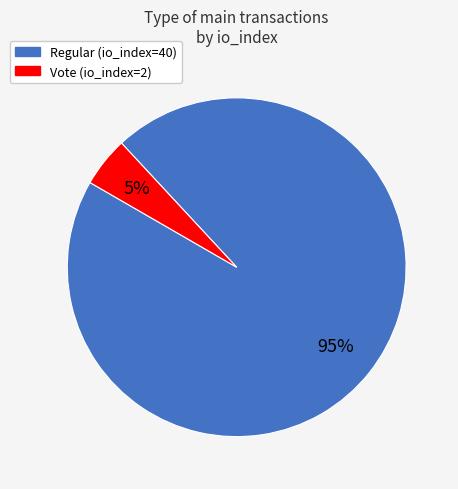

What is the majority slice?

Regular (io_index=40)